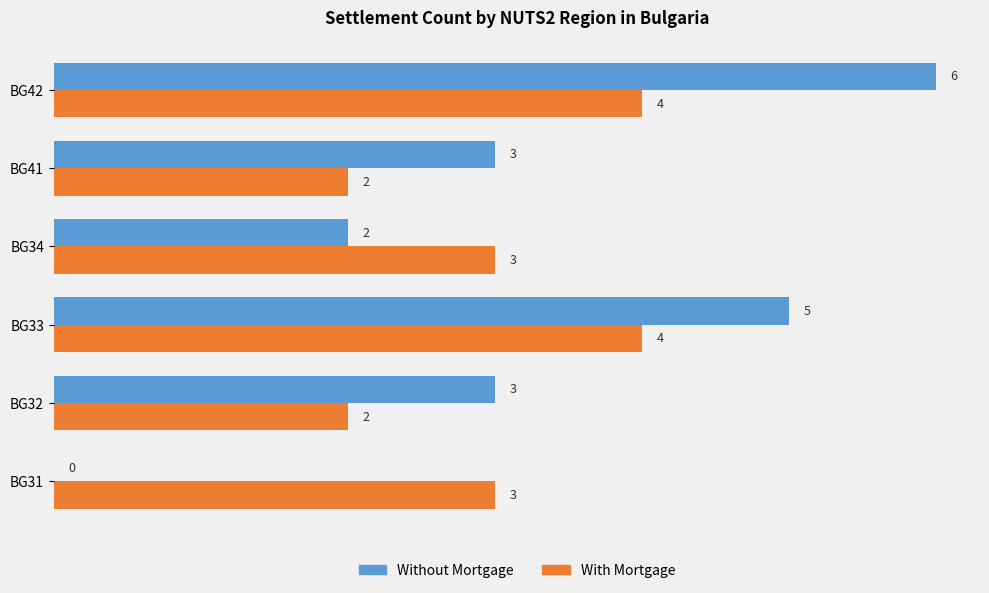

Which series has the widest spread of values?

Without Mortgage